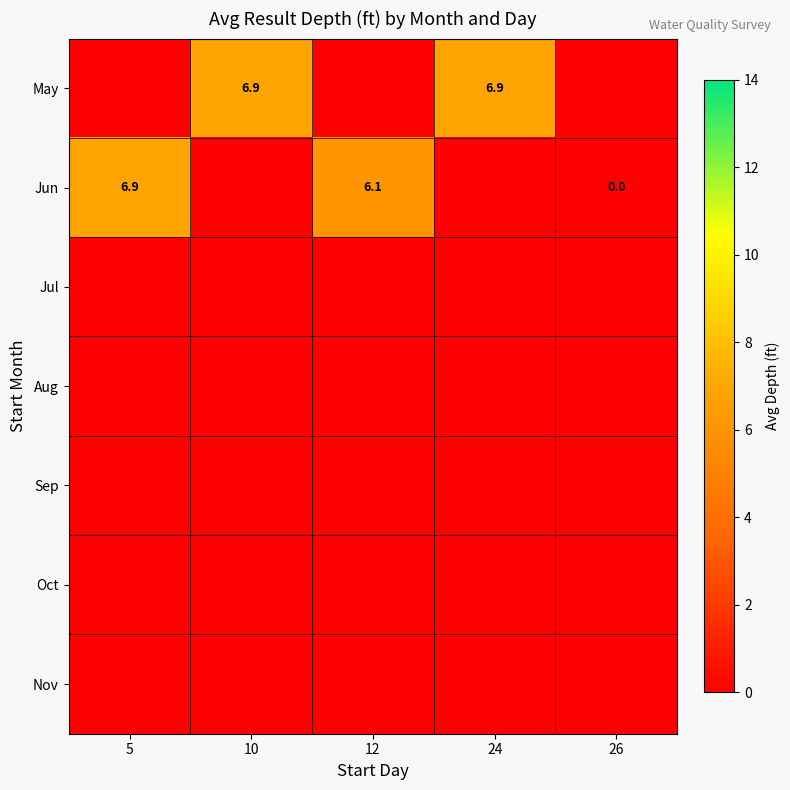

At which category does the chart reach its minimum across all series?

5